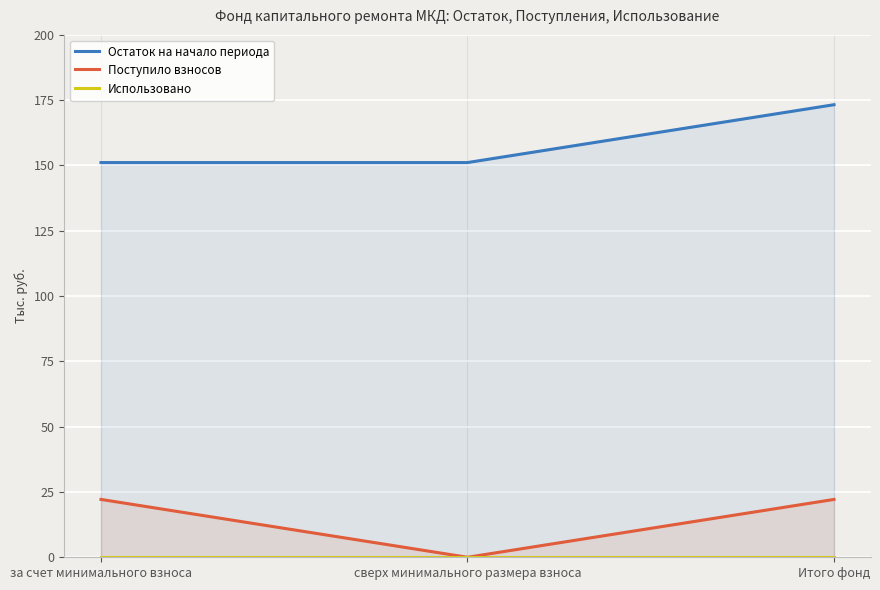

True or false: Остаток на начало периода has a value of 101.0 at за счет минимального взноса.

False